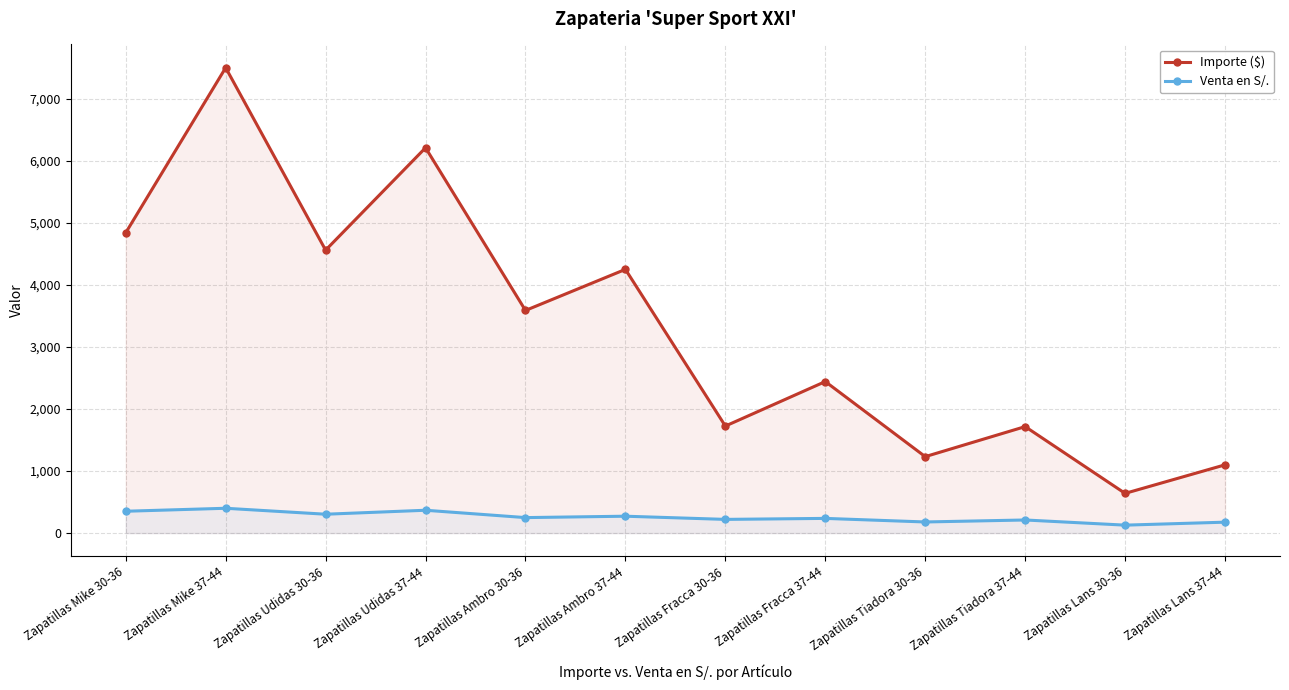

True or false: Importe ($) and Venta en S/. intersect in this chart.

False